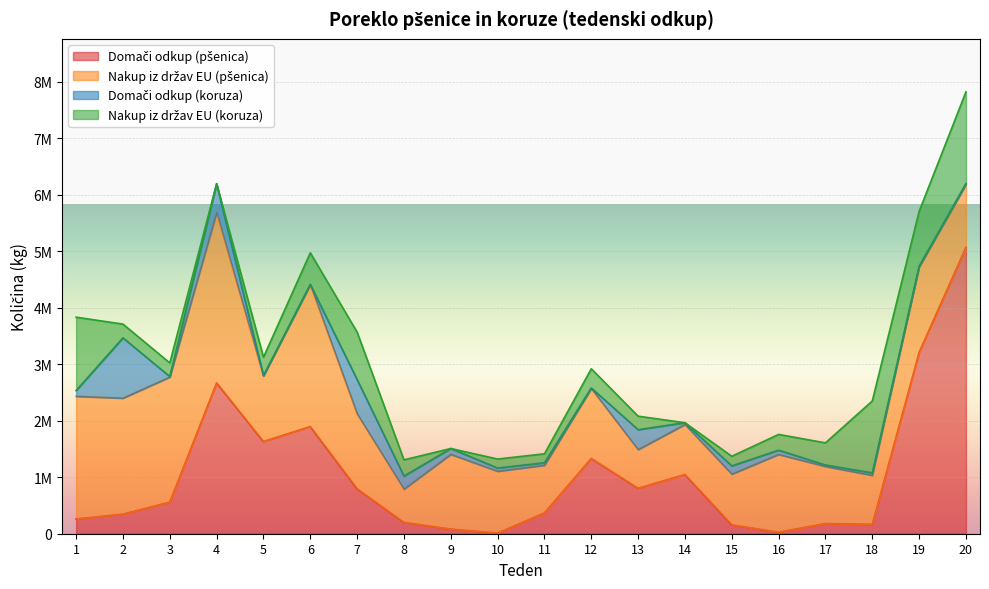

Is the value of Domači odkup (pšenica) at 18 greater than the value of Nakup iz držav EU (koruza) at 5?

No